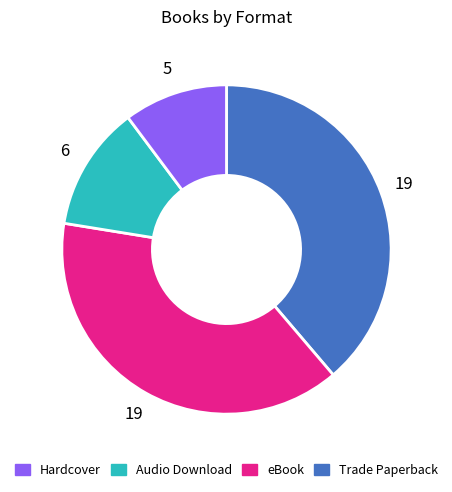

Which category has the smallest portion of the pie?

Trade Paperback